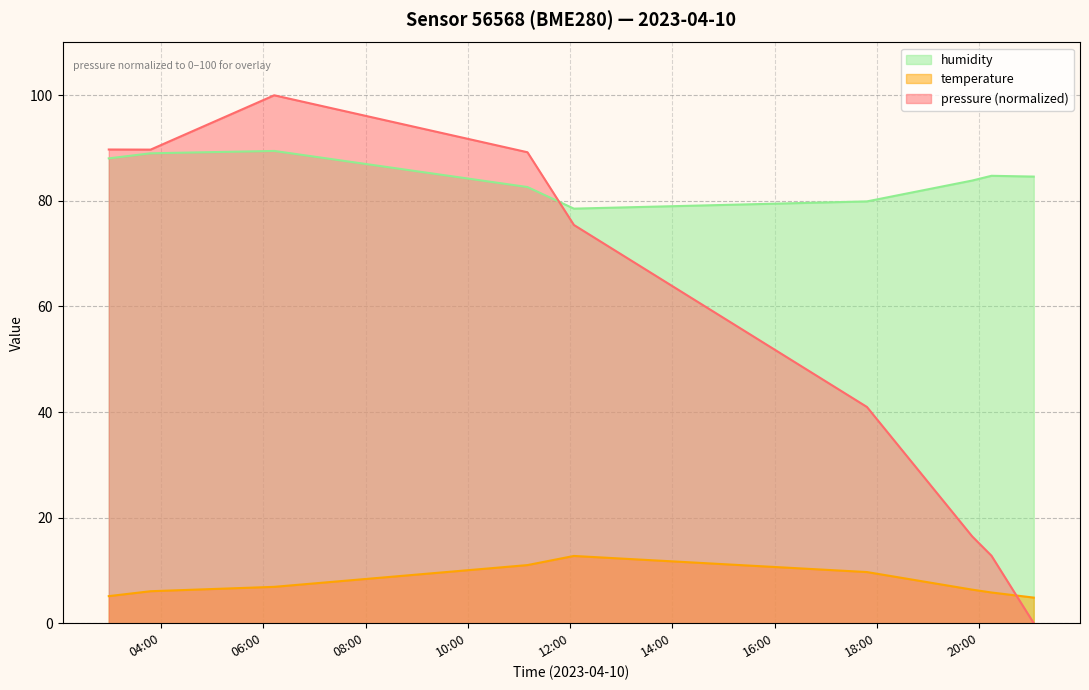

True or false: temperature and pressure intersect in this chart.

True